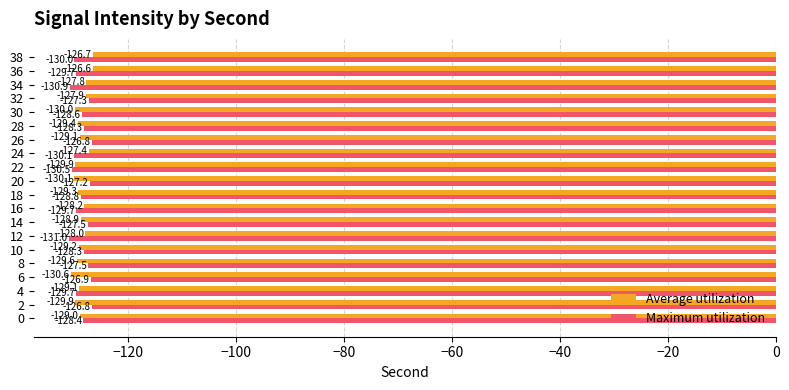

What is the minimum value for Maximum utilization?

-131.0